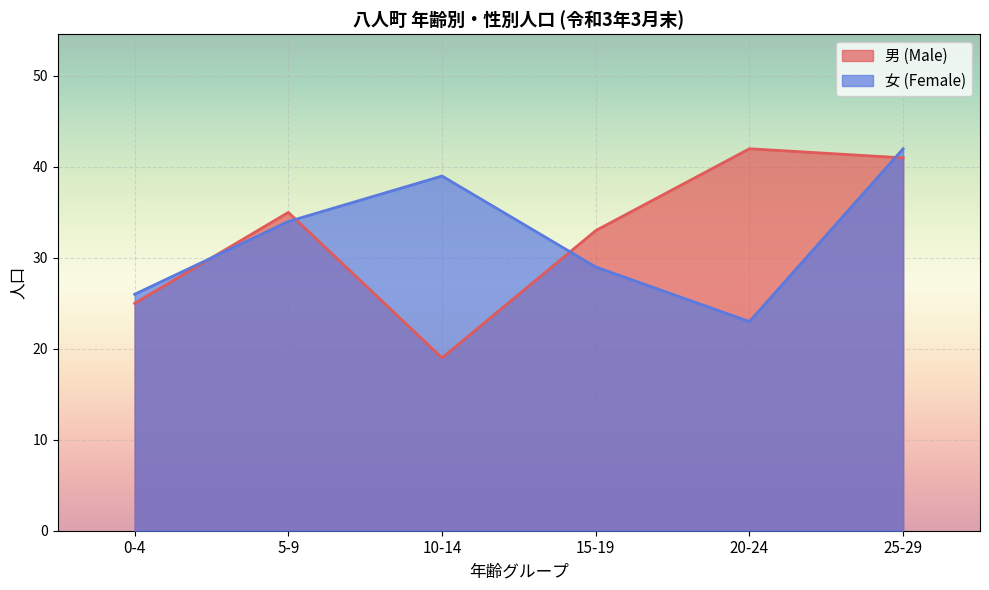

True or false: 女 (Female) and 男 (Male) intersect in this chart.

True